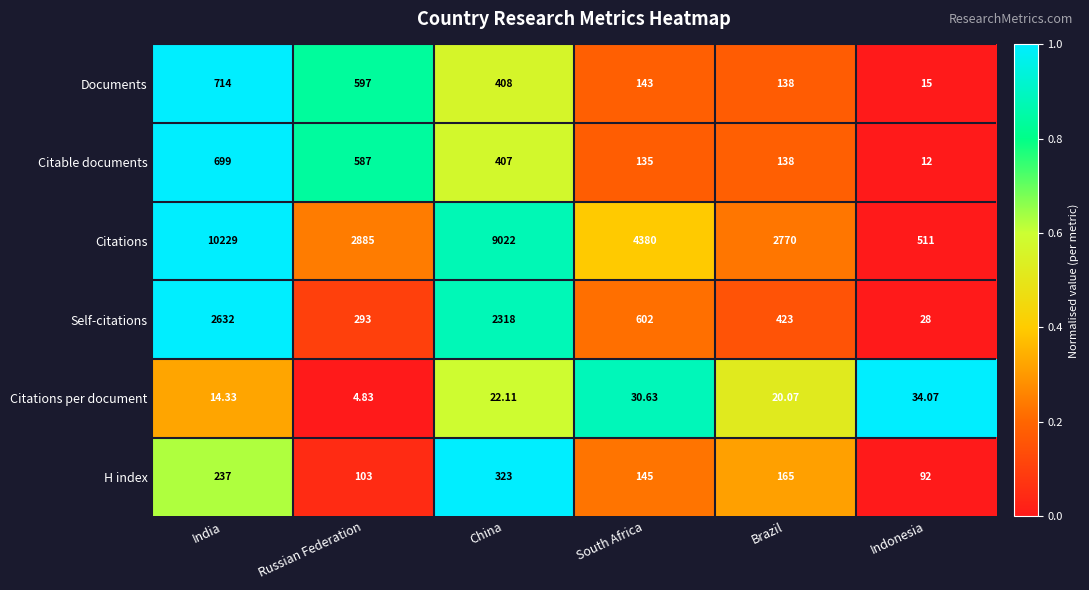

Which series has the largest total across all categories?

Citations